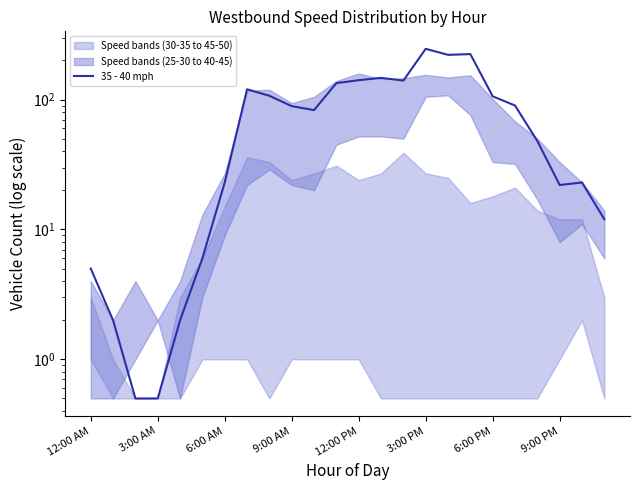

What is the greatest value displayed?

246.0